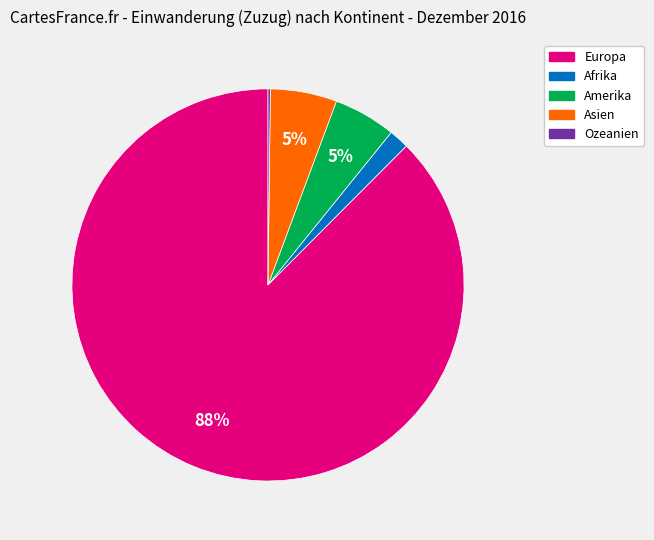

To the nearest percent, what is the average slice percentage?

20%